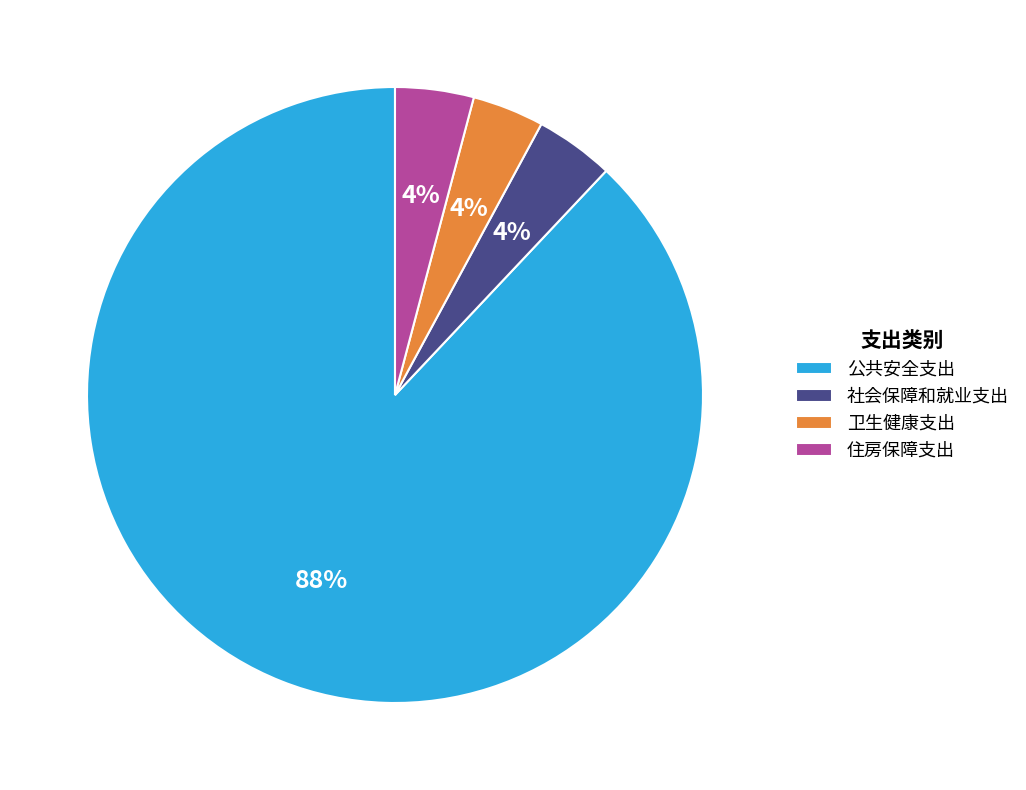

How many segments does this pie chart have?

4